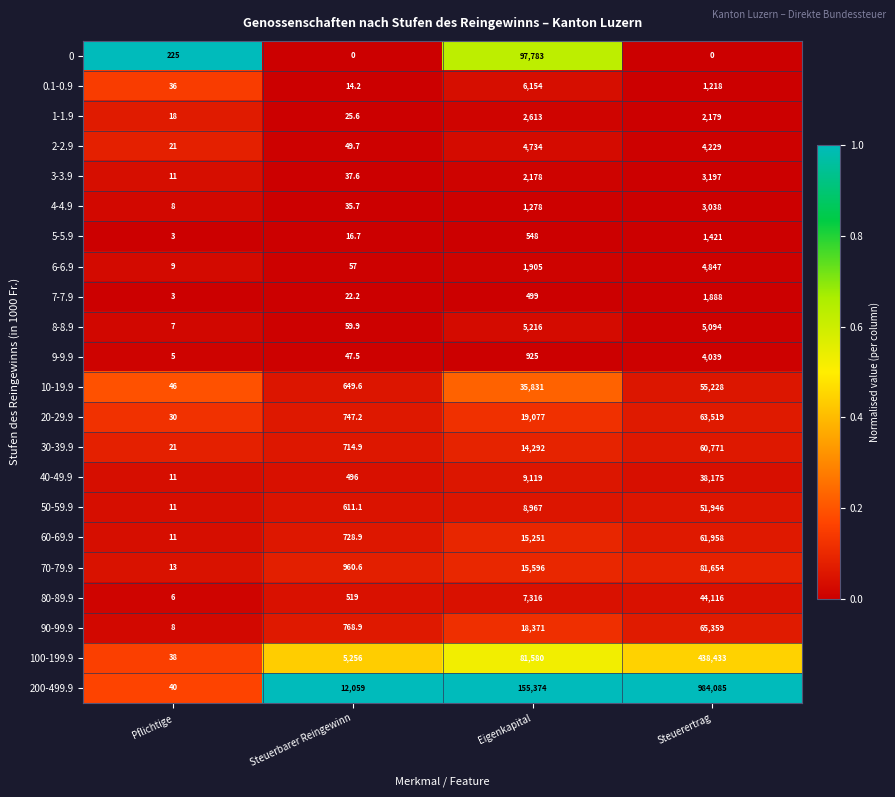

At which category is the sum across all series the highest?

Steuerertrag